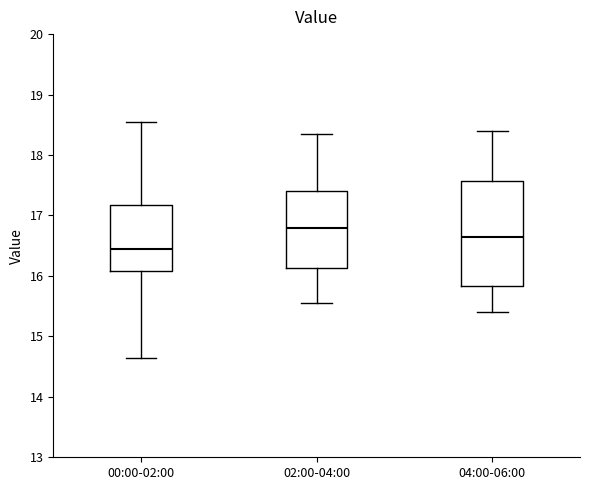

Comparing the boxes themselves (not the whiskers), which one is the tallest?

04:00-06:00